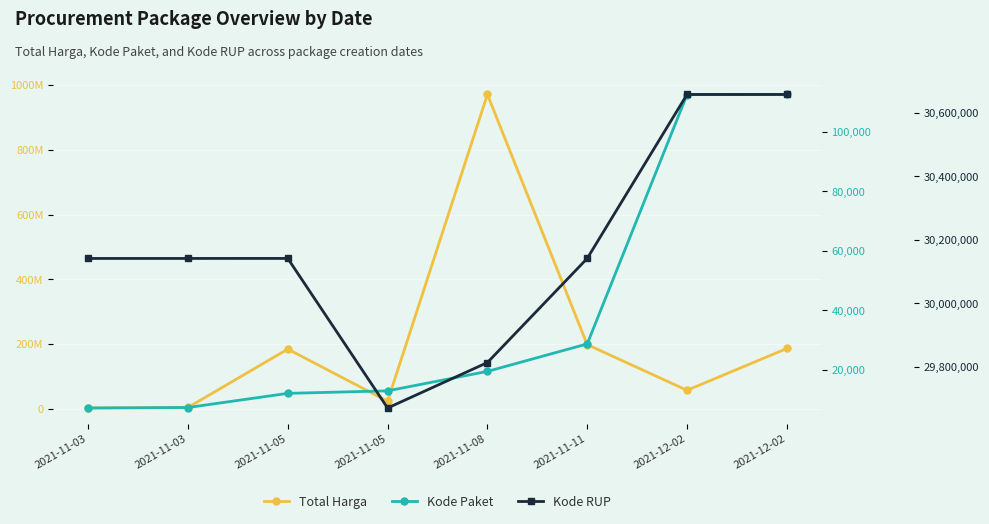

What are all the series names shown in the legend?

Total Harga, Kode Paket, Kode RUP